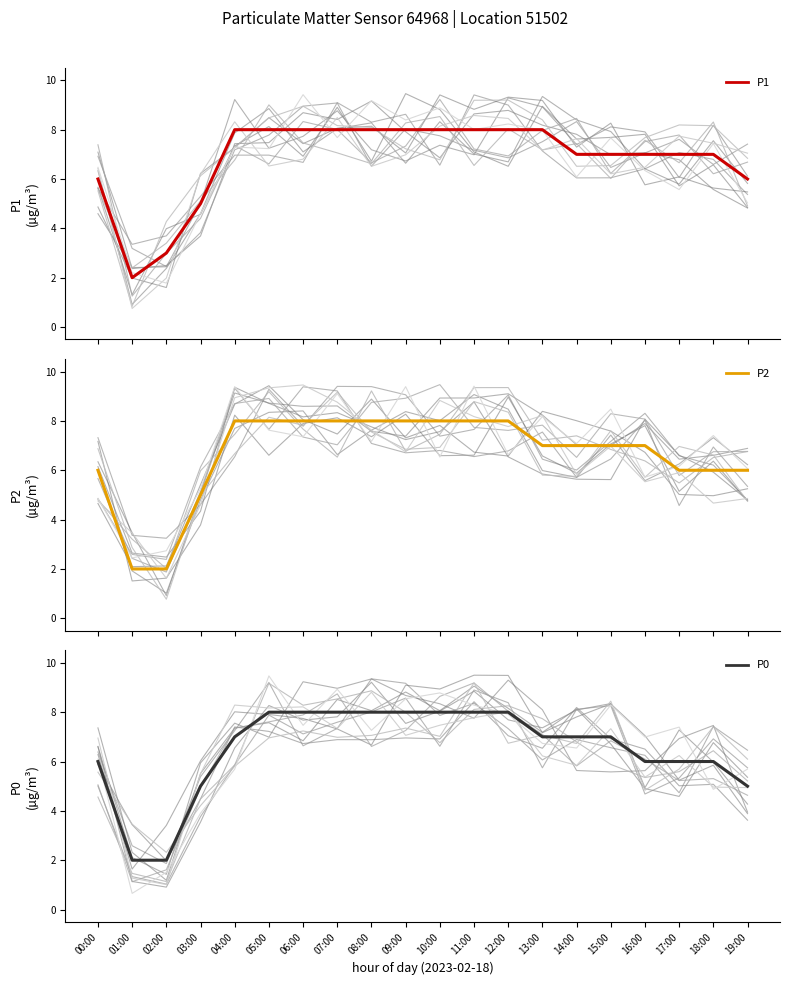

Between 15:00 and 16:00, which series saw the biggest shift?

P0